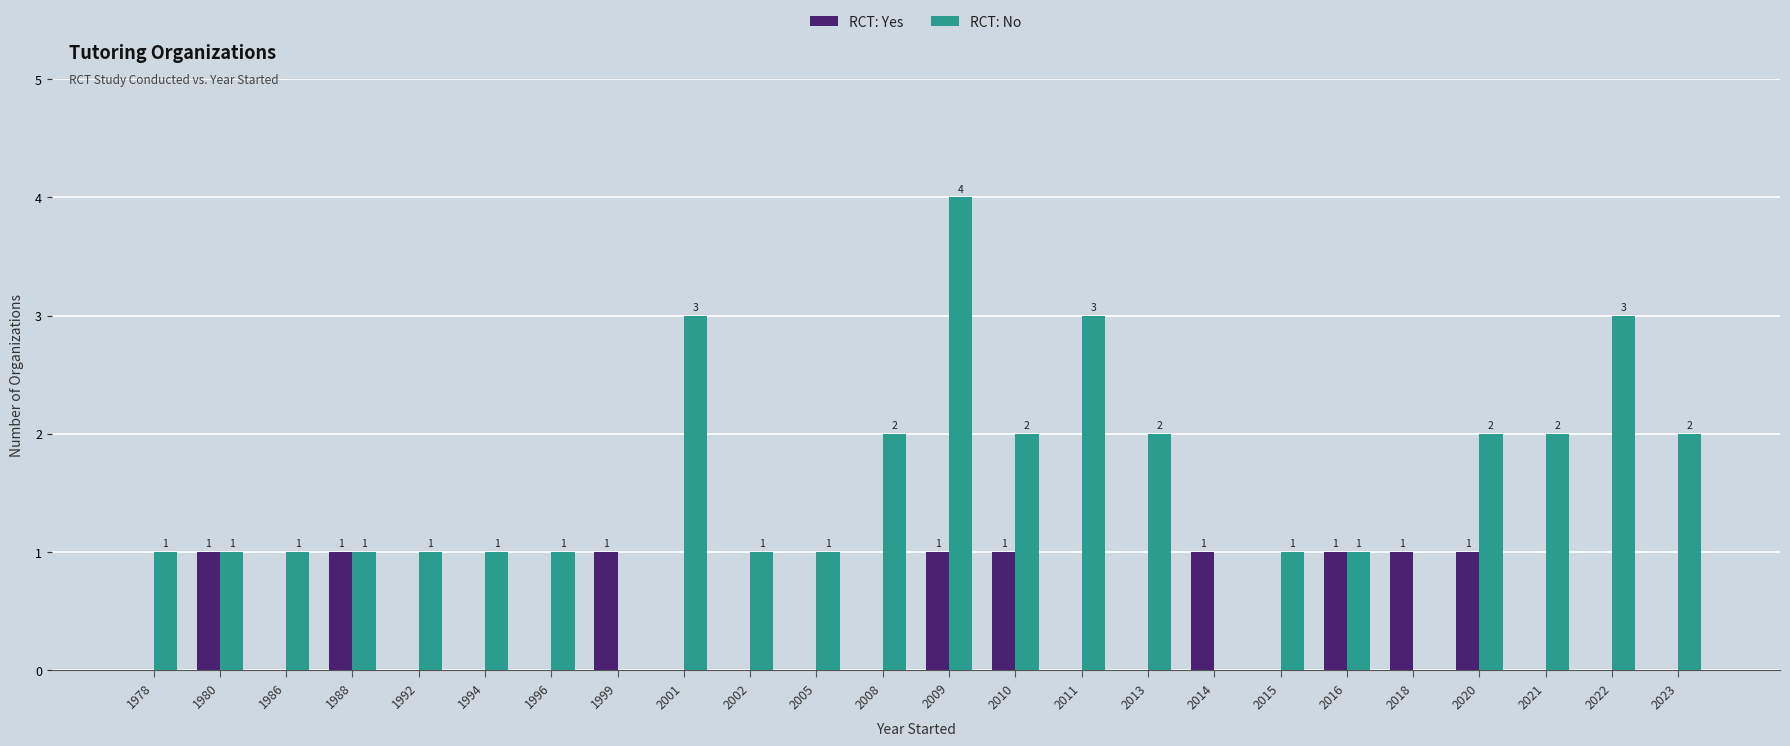

Reading right to left, transcribe all the data shown in this chart.

RCT: Yes: 0	0	0	1	1	1	0	1	0	0	1	1	0	0	0	0	1	0	0	0	1	0	1	0
RCT: No: 2	3	2	2	0	1	1	0	2	3	2	4	2	1	1	3	0	1	1	1	1	1	1	1